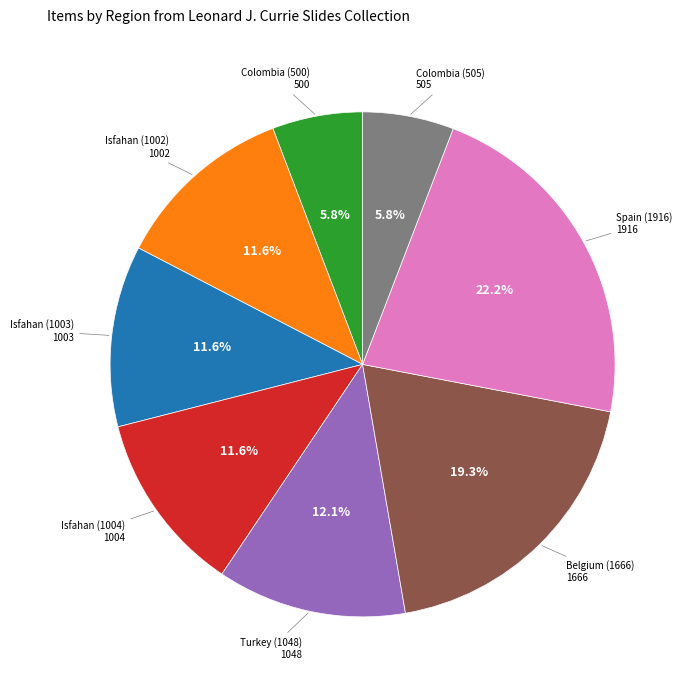

Is there any slice that represents more than half of the pie?

No